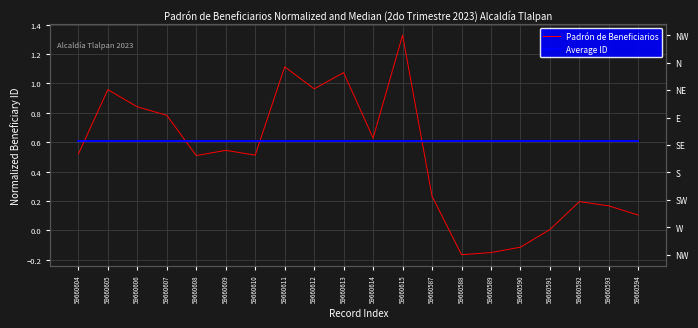

Reading left to right, list all the values displayed in this chart.

Padrón de Beneficiarios: 0.5	1.0	0.8	0.8	0.5	0.5	0.5	1.1	1.0	1.1	0.6	1.3	0.2	-0.2	-0.2	-0.1	0.0	0.2	0.2	0.1
Average ID: 0.6	0.6	0.6	0.6	0.6	0.6	0.6	0.6	0.6	0.6	0.6	0.6	0.6	0.6	0.6	0.6	0.6	0.6	0.6	0.6